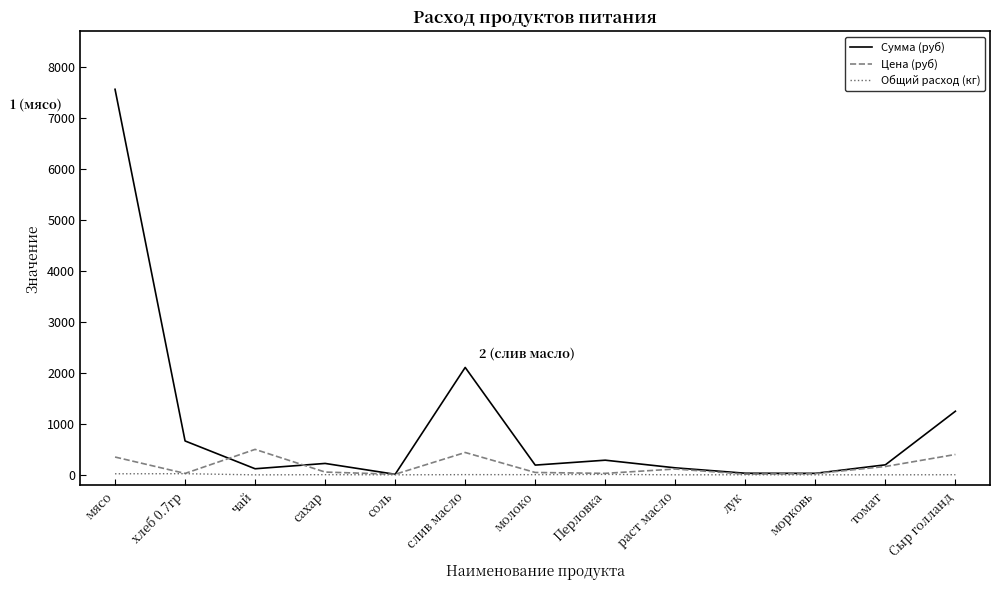

What is the average value of the Сумма (руб) series?

985.6